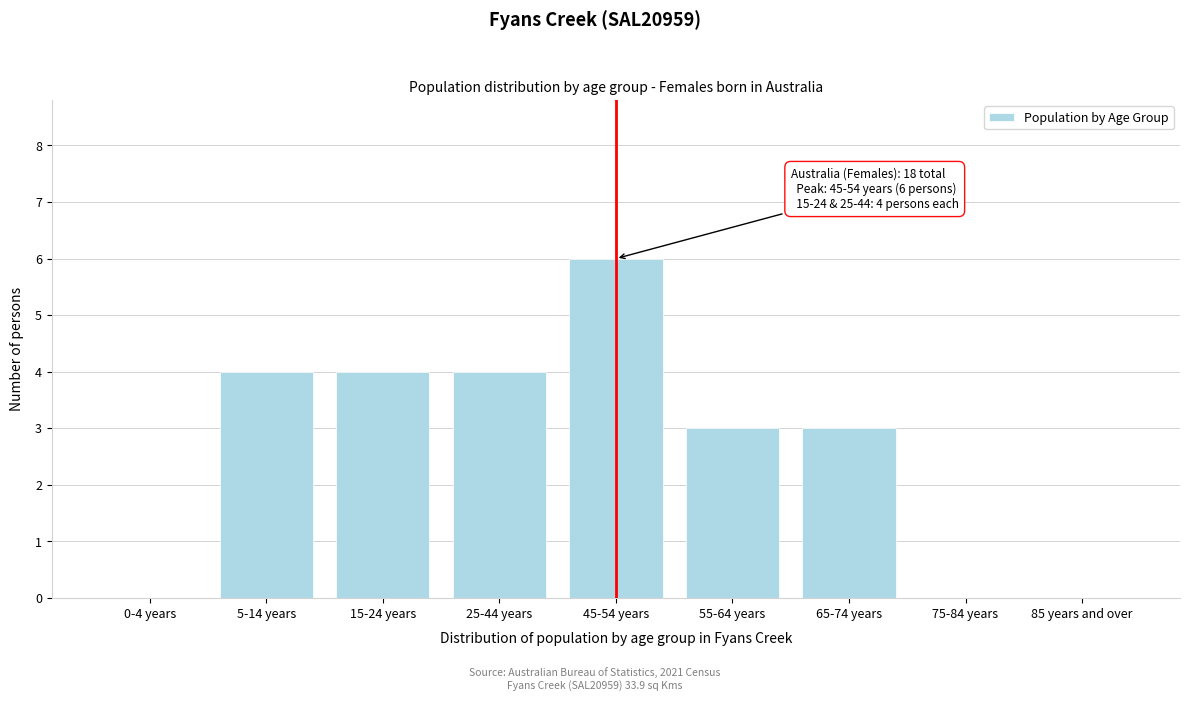

Reading left to right, what are all the values shown in this chart?

0-4 years=0	5-14 years=4	15-24 years=4	25-44 years=4	45-54 years=6	55-64 years=3	65-74 years=3	75-84 years=0	85 years and over=0